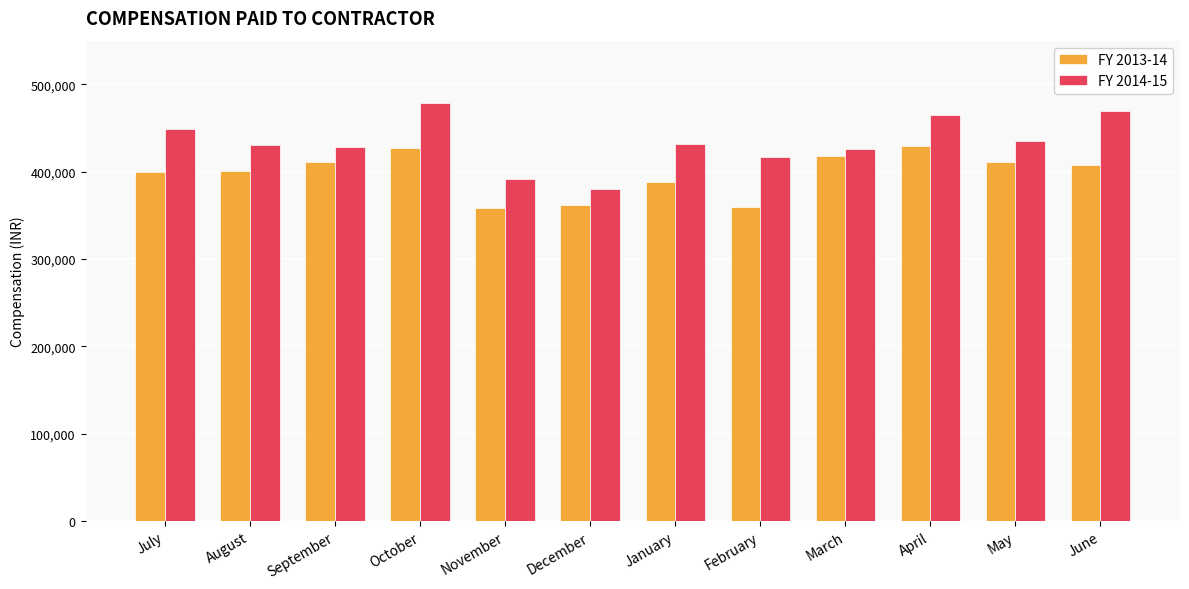

What is the total value across all series at December?

741535.6